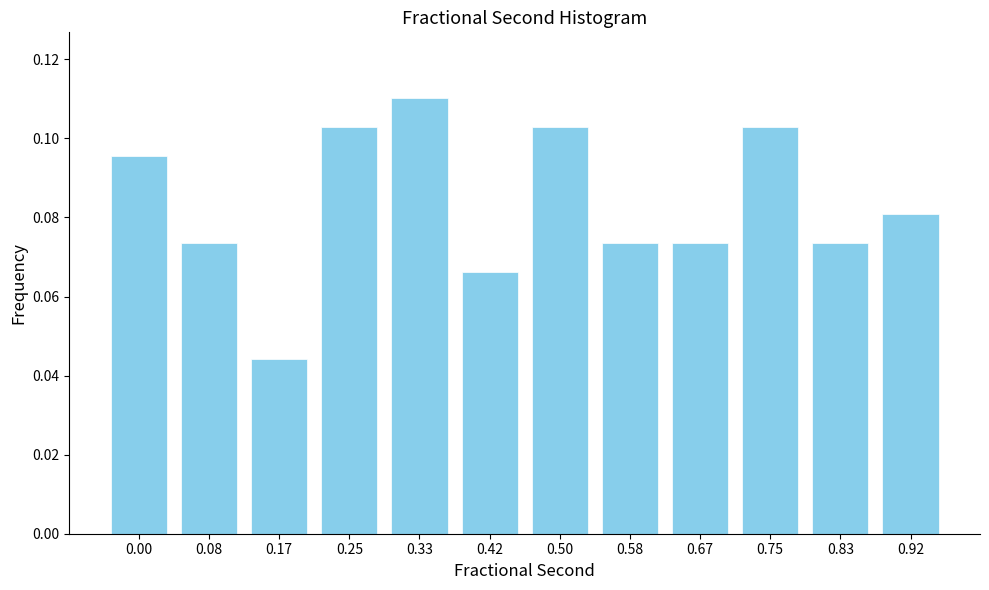

Which has a higher value, 0.67 or 0.42?

0.67